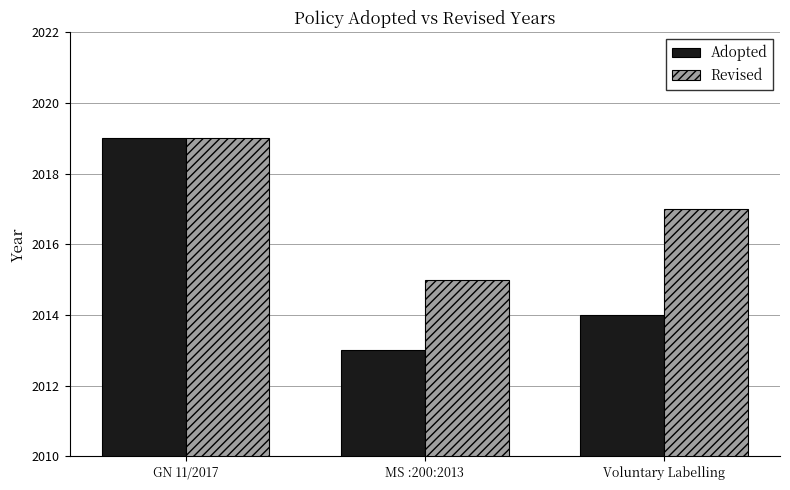

What is the lowest value of the Revised series?

2015